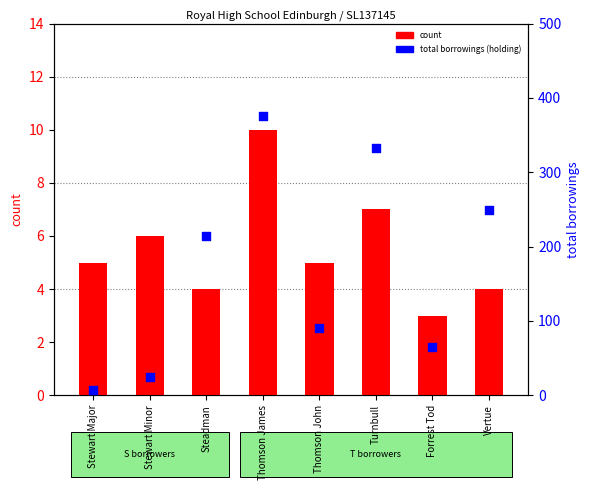

What is the total value across all series at Thomson James?

386